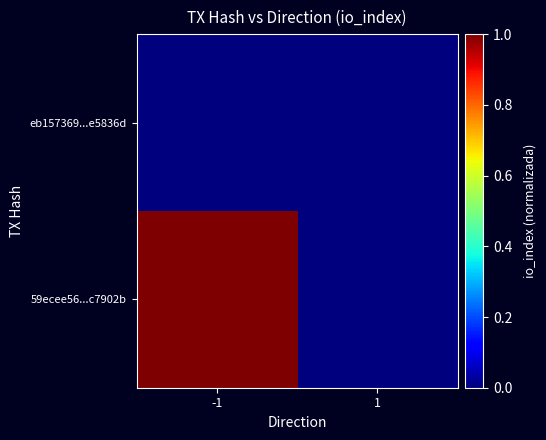

Reading right to left, what are all the values shown in this chart?

eb157369...e5836d: 1=0	-1=0
59ecee56...c7902b: 1=0	-1=1